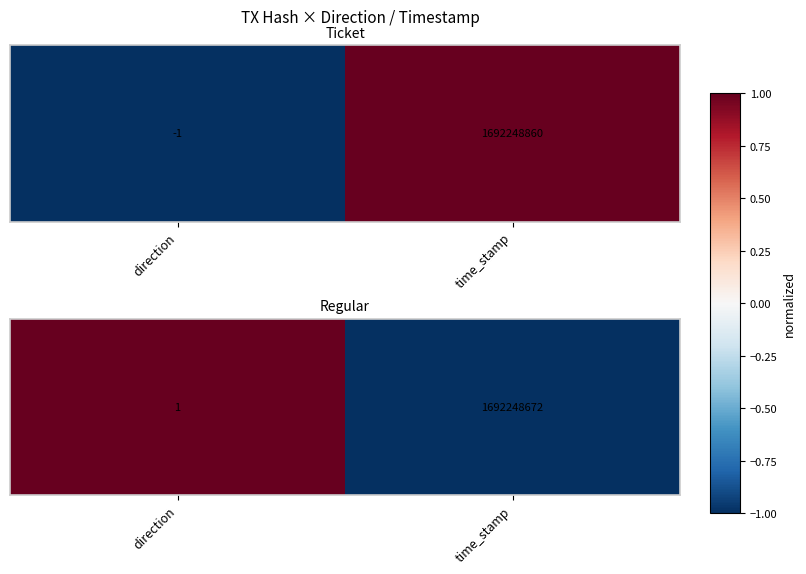

Which category has the highest value across all series?

direction